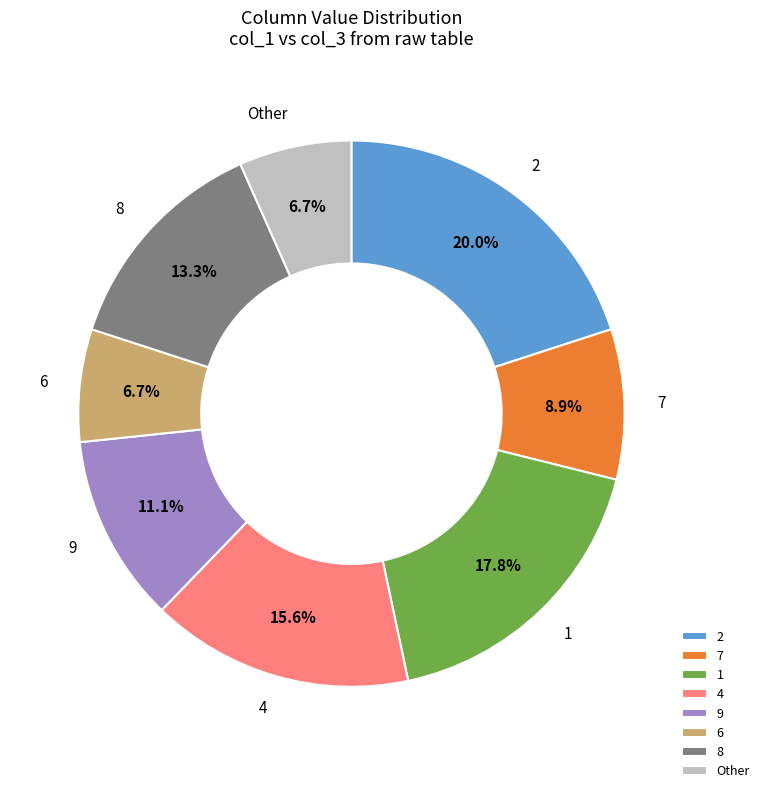

What is the ratio of the value at 6 to the value at 8?

0.5